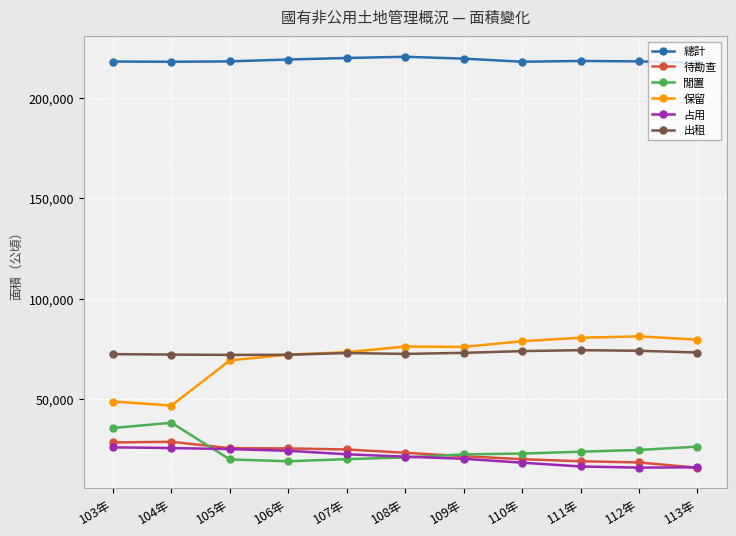

Rank the series at 111年 from lowest to highest value.

占用, 待勘查, 閒置, 出租, 保留, 總計